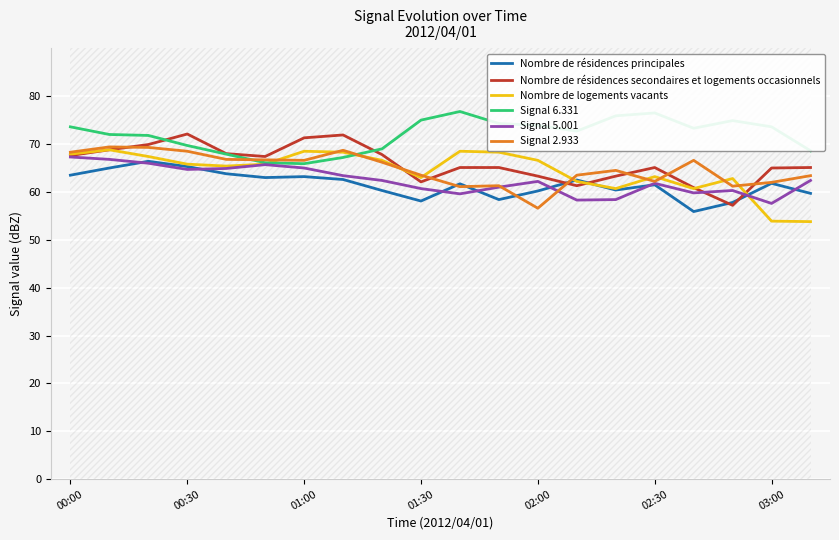

Is it true that Nombre de résidences principales equals 109.8 at 01:00?

False